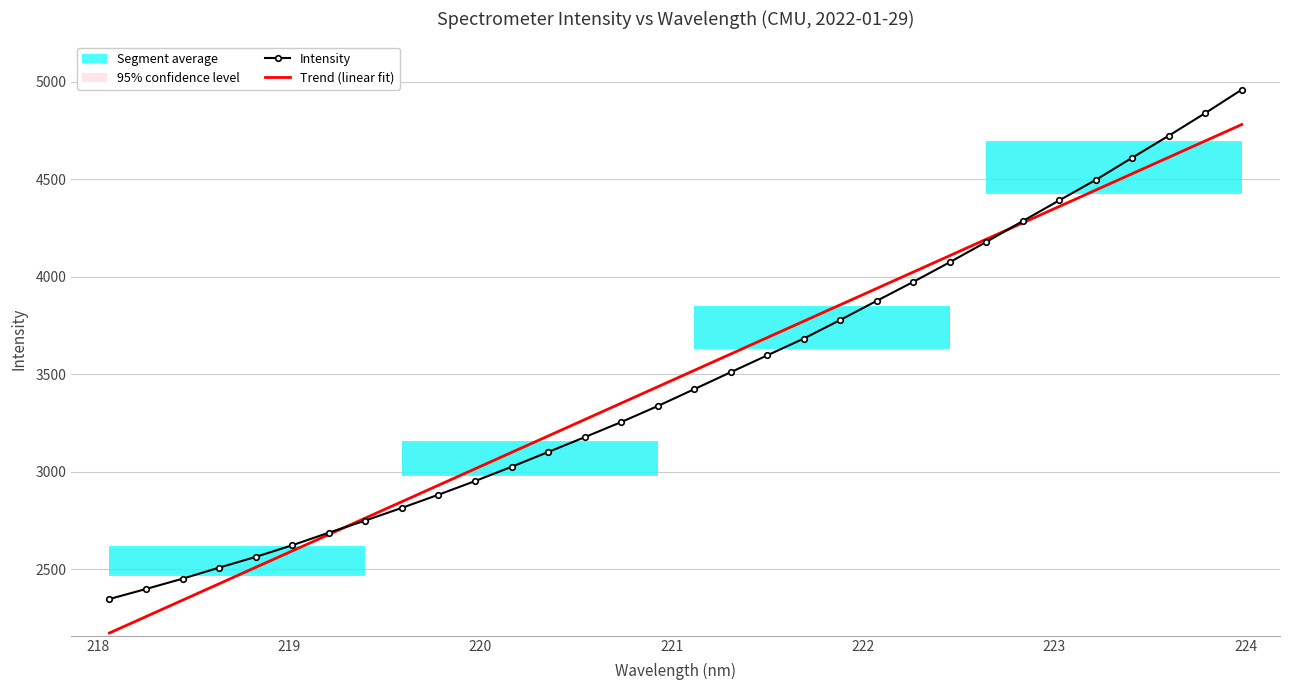

How many values in the Intensity series are below 3422?

16